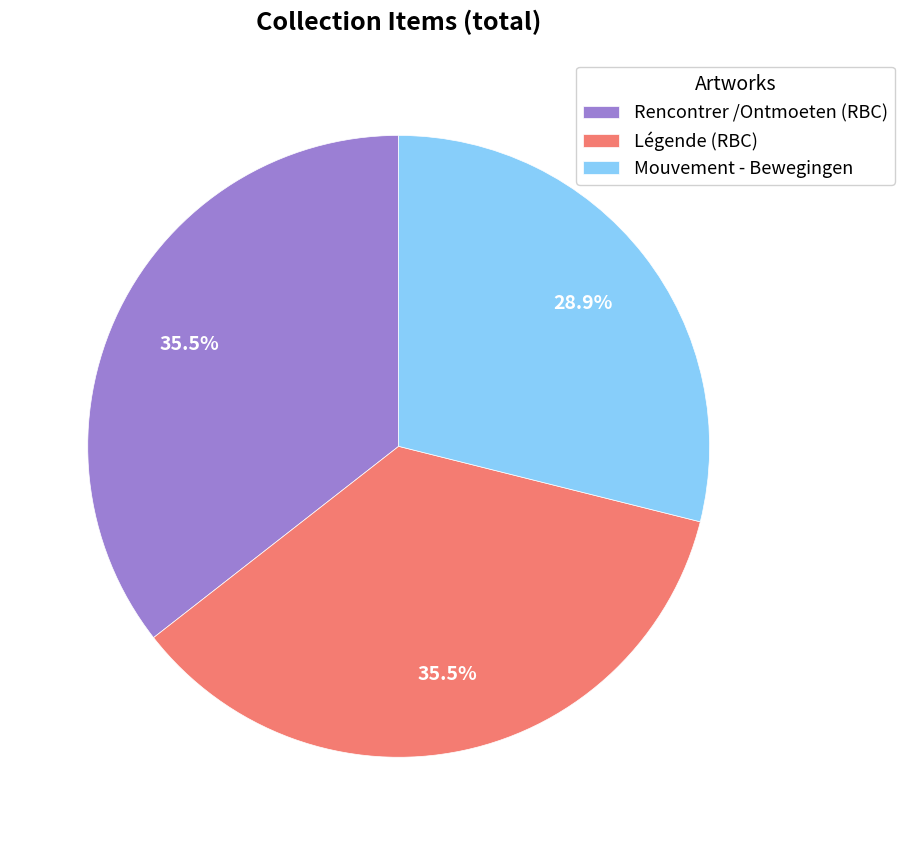

Count the number of slices in the pie.

3